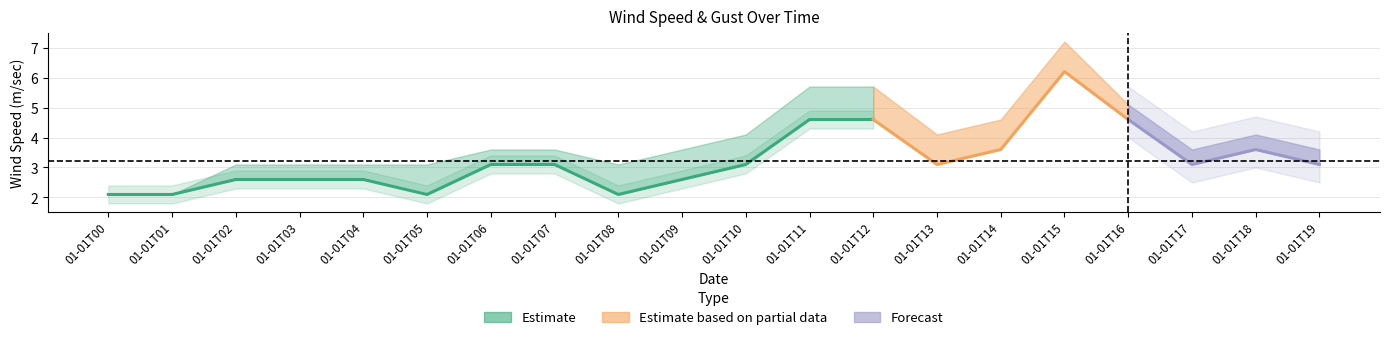

At which category is the sum across all series the highest?

2020-01-01T15